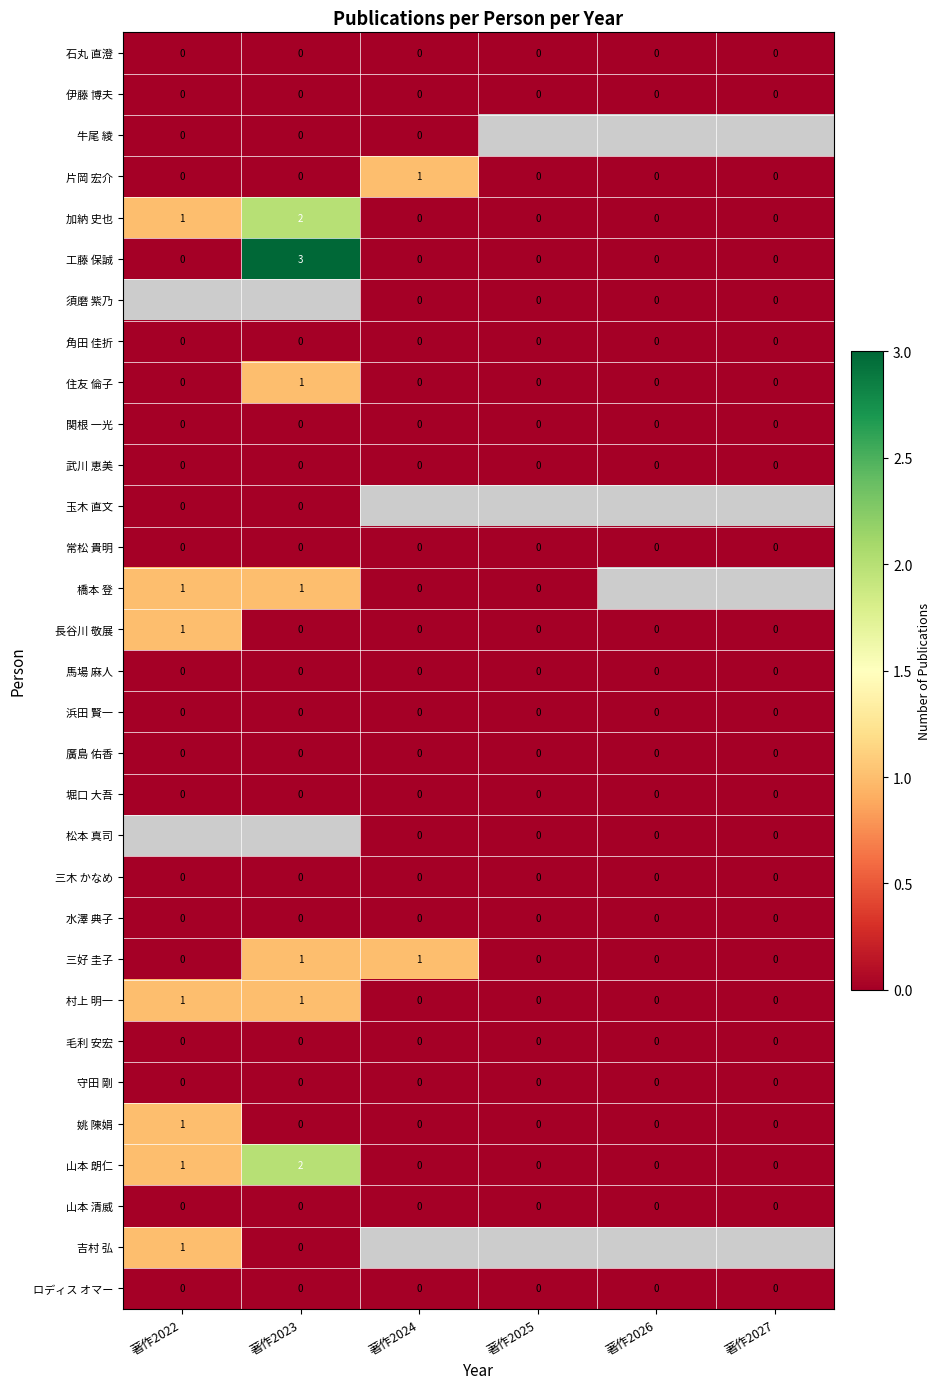

Which has a higher value, 著作2026 or 著作2023?

著作2026